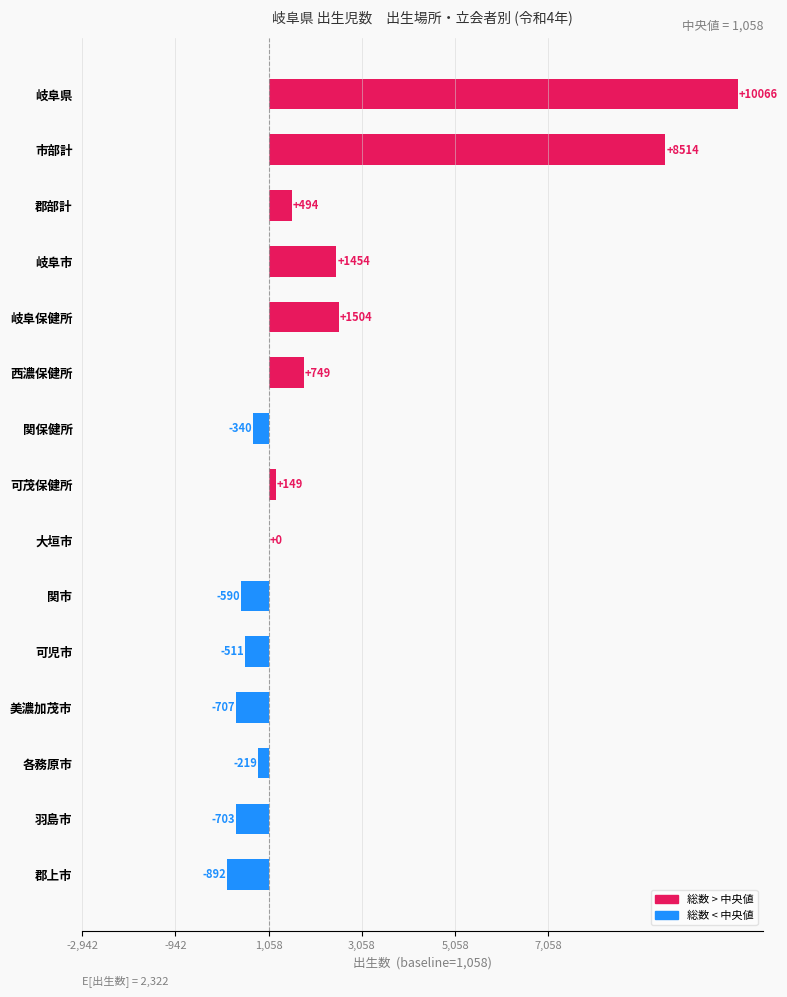

Are the bars horizontal?

Yes